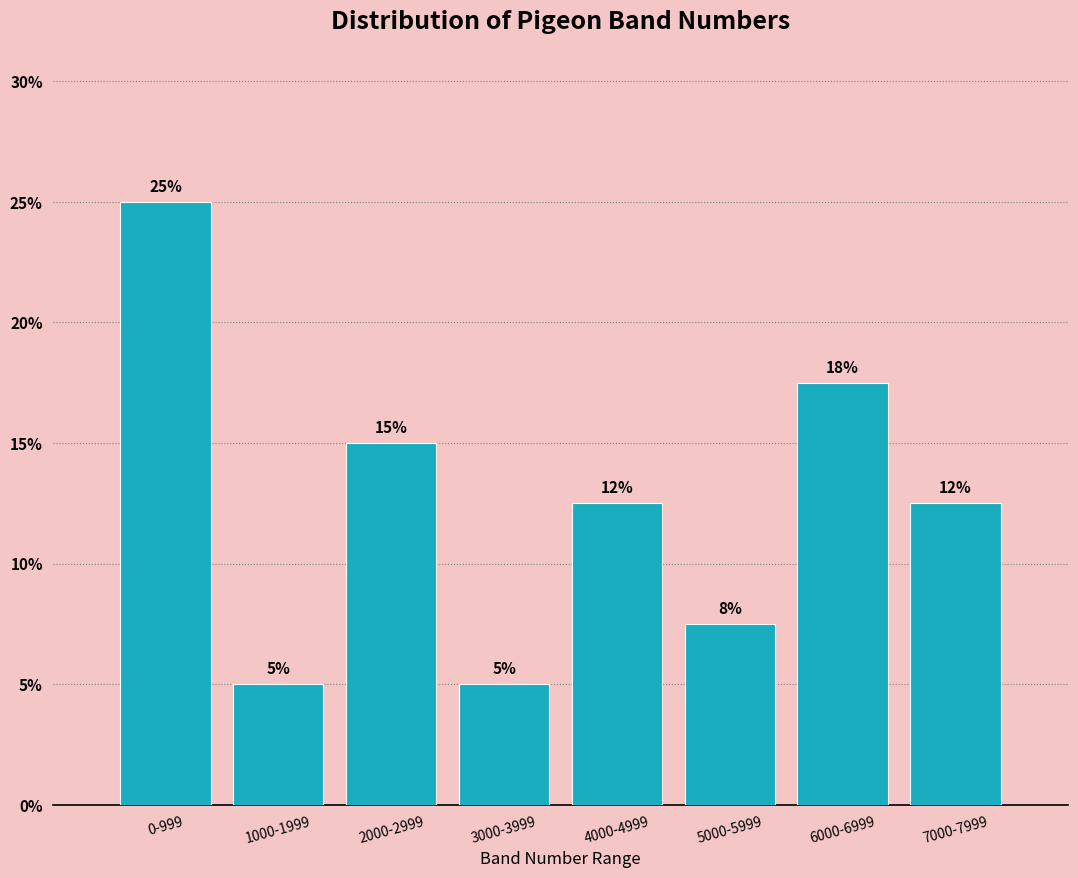

Which has a higher value, 1000-1999 or 5000-5999?

5000-5999